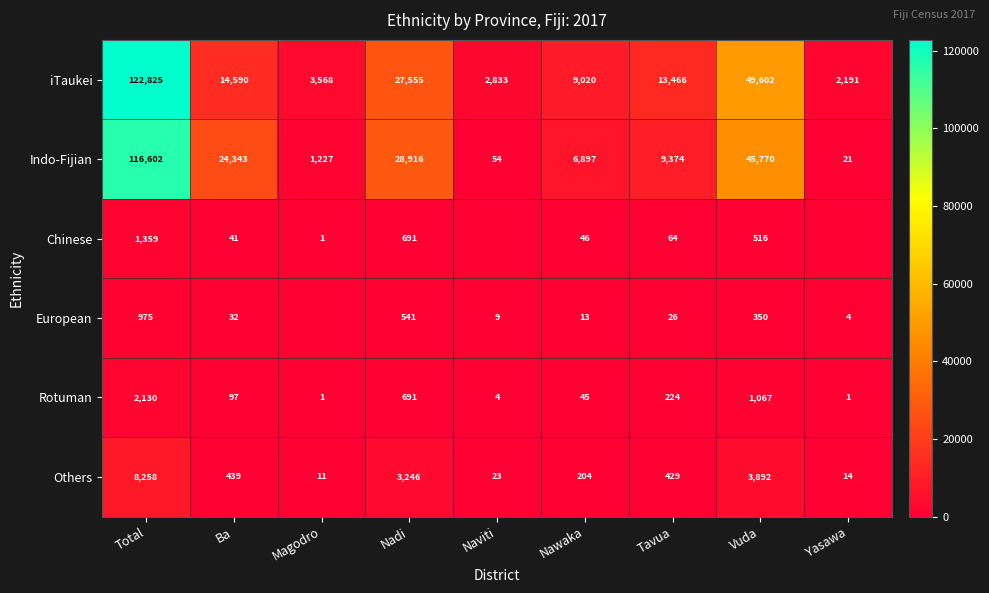

Where does the Indo-Fijian series first go above 9374?

Total